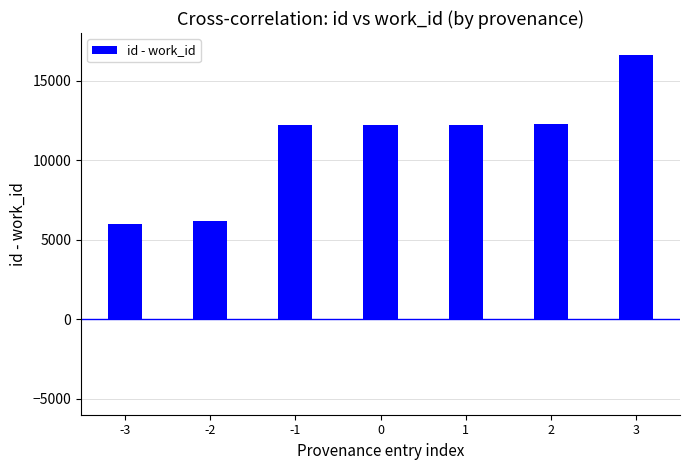

Reading left to right, transcribe all the data shown in this chart.

id: Searching inward/mind HDIS=9818	Searching HDIS Poetry=10065	Johnson Dictionary Reading=19349	Reading=19350	Reading Optics=19356	Searching HDIS Poetry again=19442	Reading 2016=24757
work_id: Searching inward/mind HDIS=3813	Searching HDIS Poetry=3889	Johnson Dictionary Reading=7132	Reading=7132	Reading Optics=7132	Searching HDIS Poetry again=7163	Reading 2016=8114